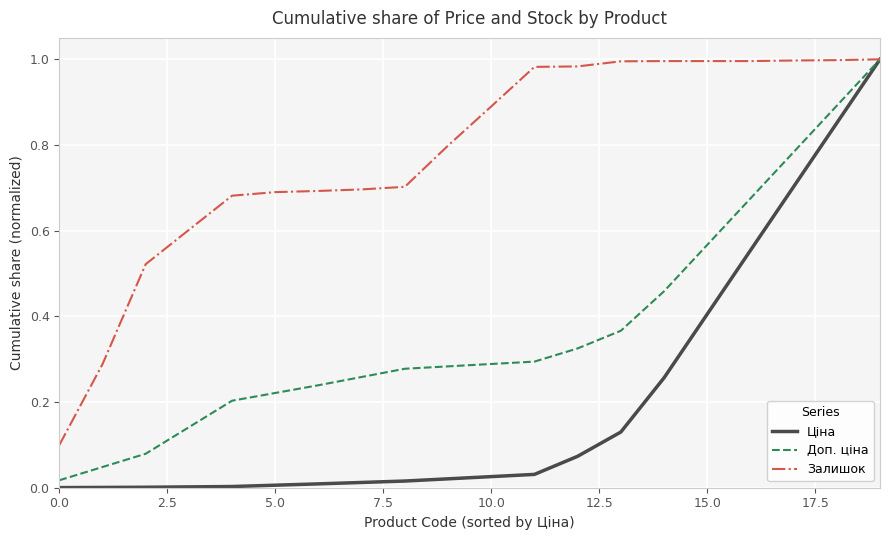

Rank the series by their average value, from highest to lowest.

Залишок, Доп. ціна, Ціна